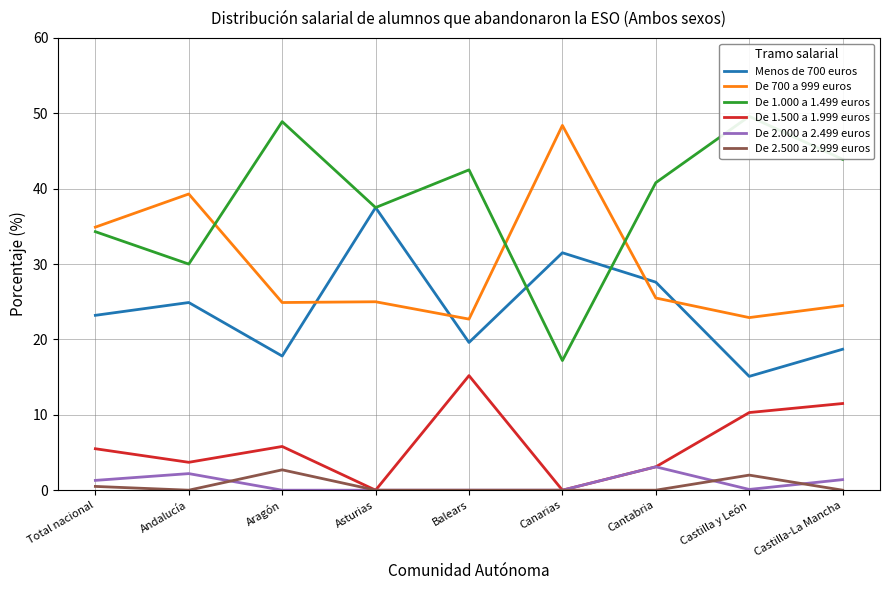

True or false: De 2.000 a 2.499 euros has a value of 1.8 at Cantabria.

False